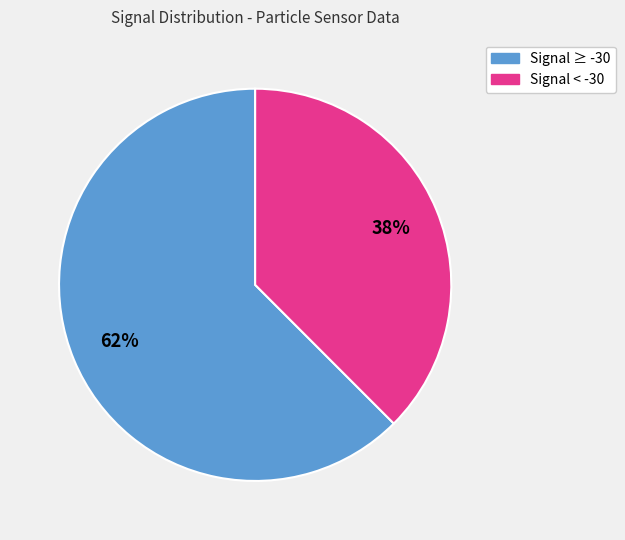

Is there a majority slice in this chart?

Yes